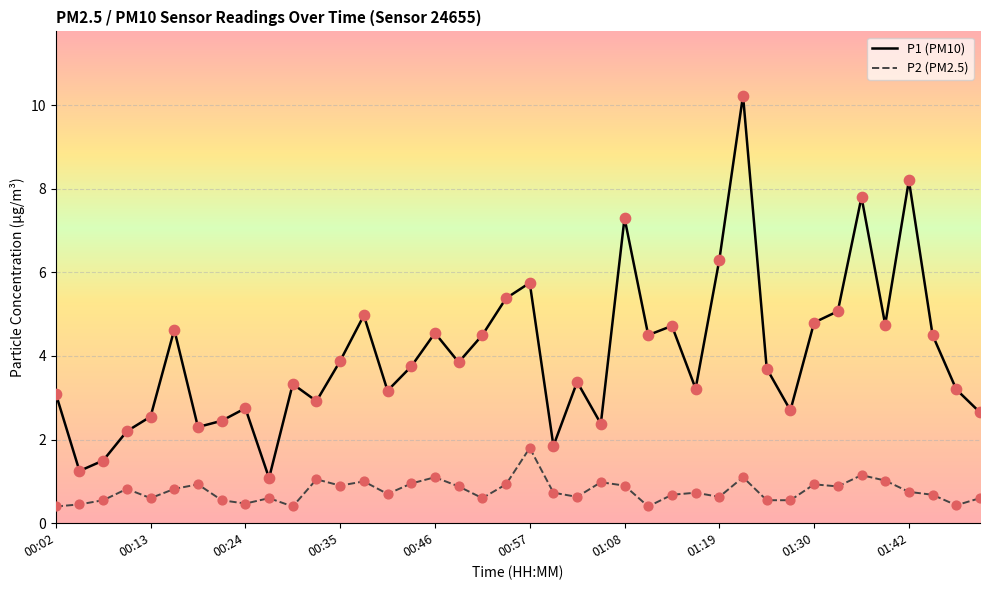

Which series has the widest spread of values?

P1 (PM10)